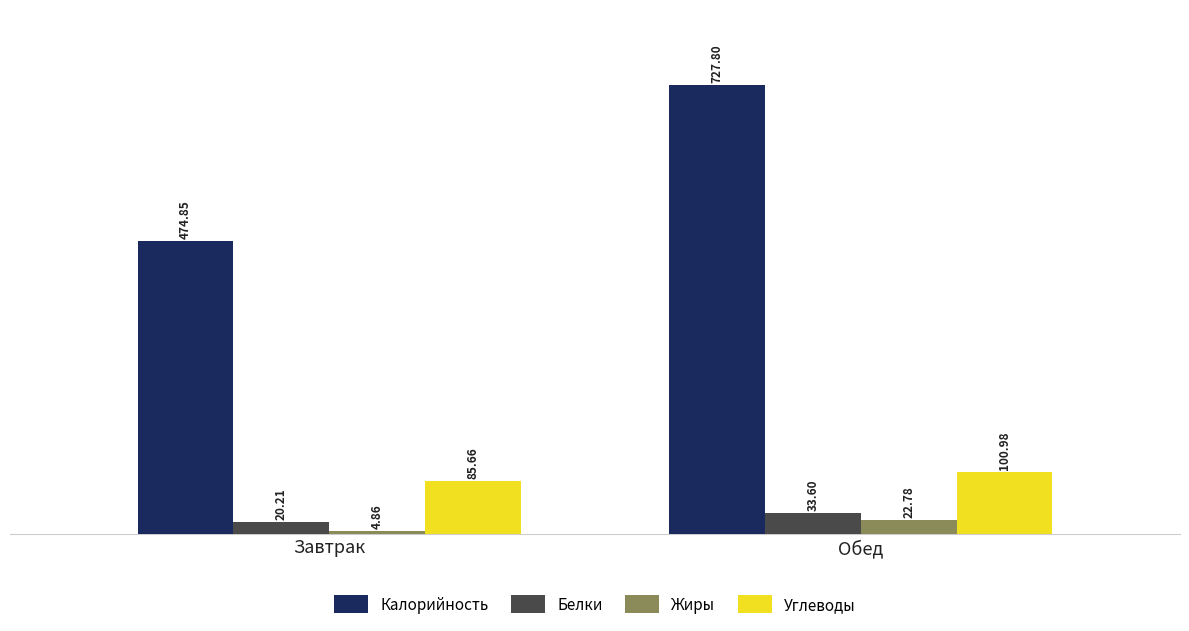

What is the sum of all Калорийность values?

1202.7